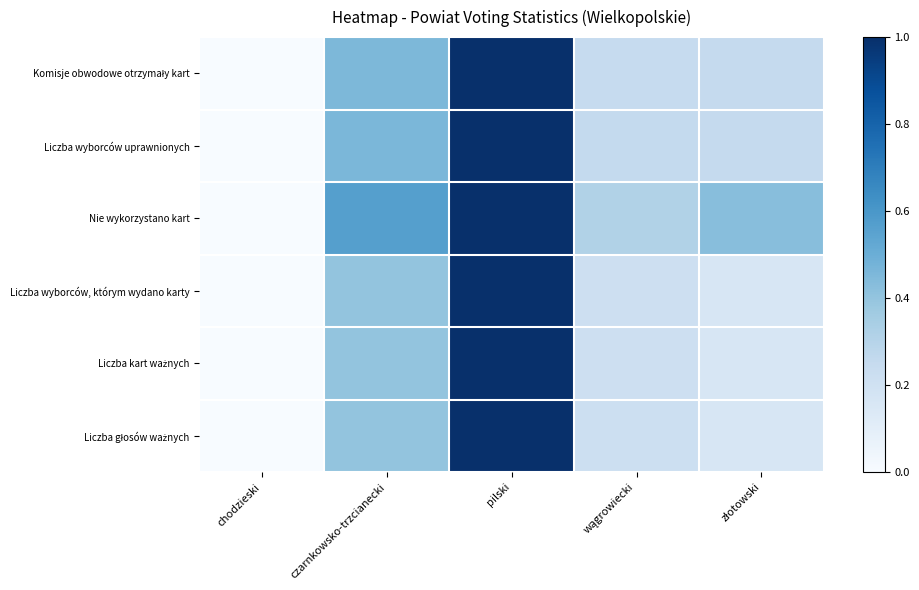

What is the total value across all series at wągrowiecki?

1.5